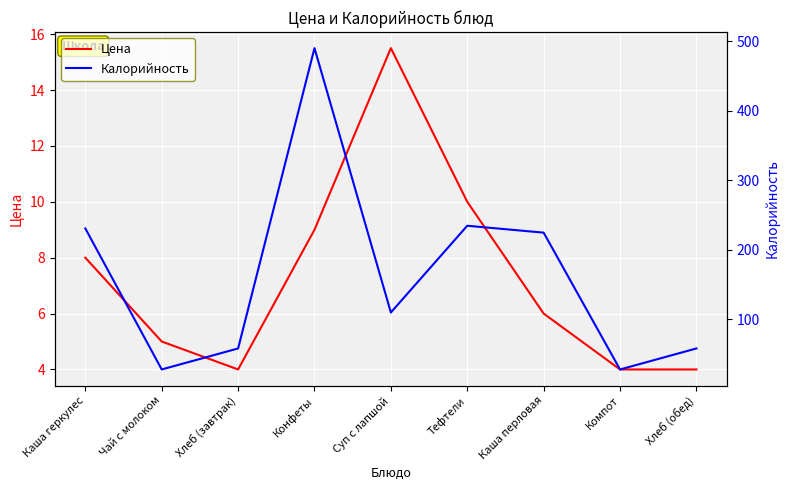

List the series in order of their peak value, highest first.

Калорийность, Цена